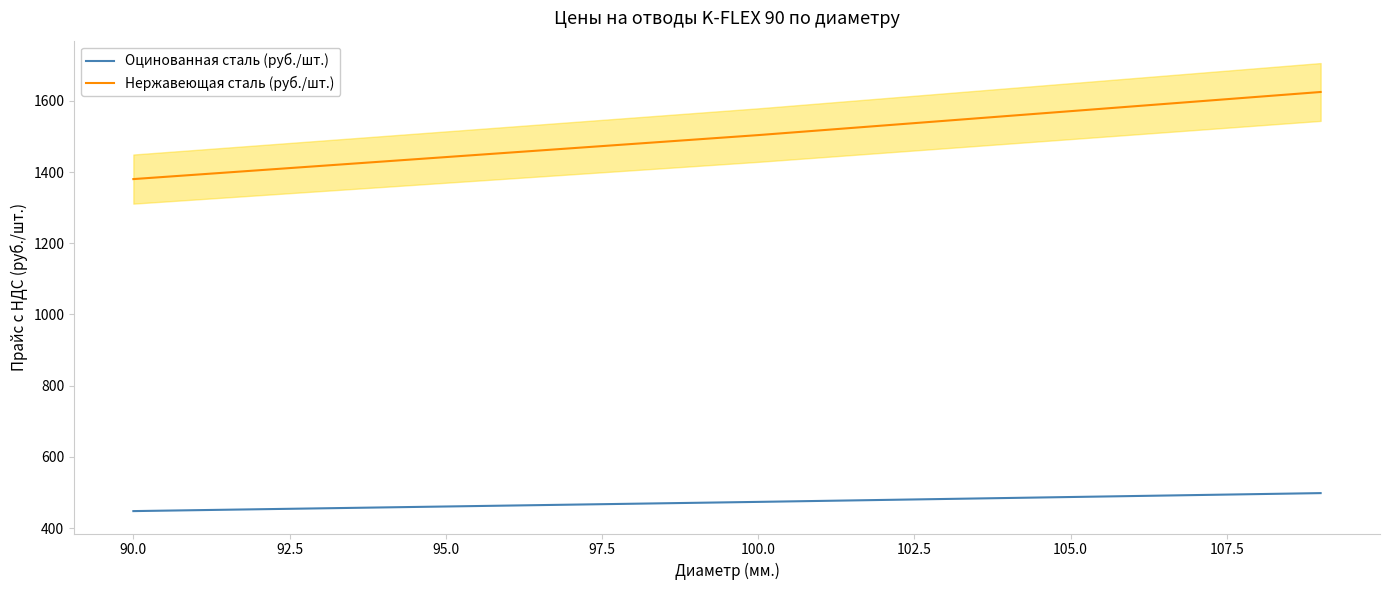

Which series has the largest range (max minus min)?

Нержавеющая сталь (руб./шт.)